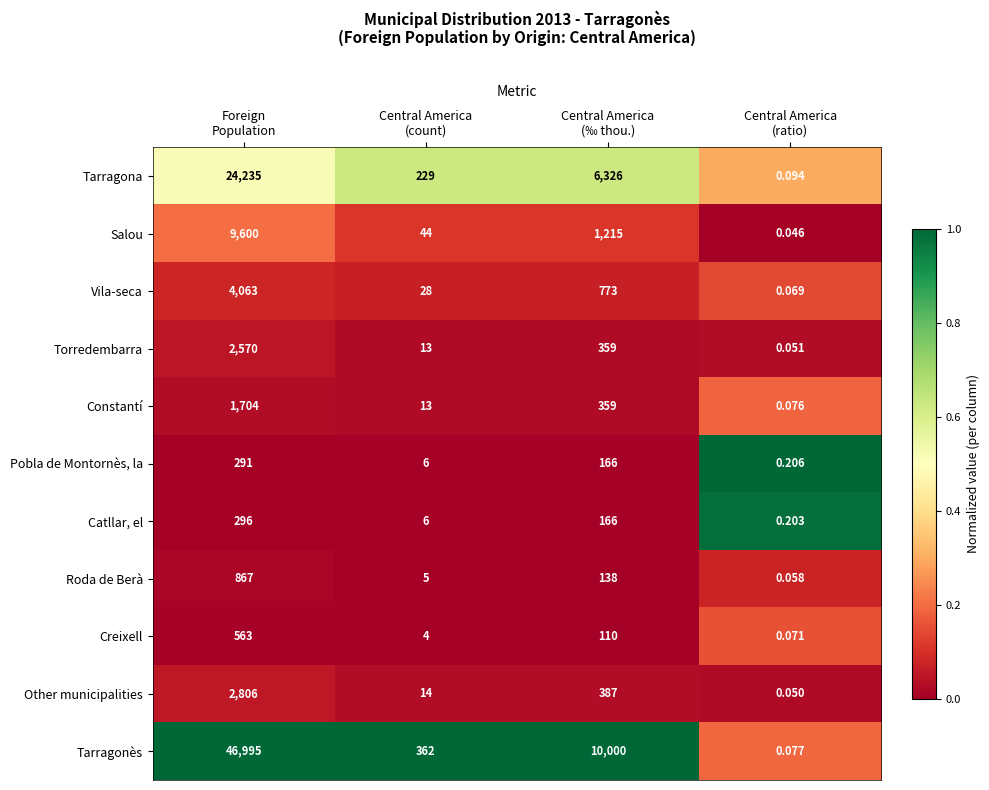

What is the maximum value shown in the chart?

46995.0